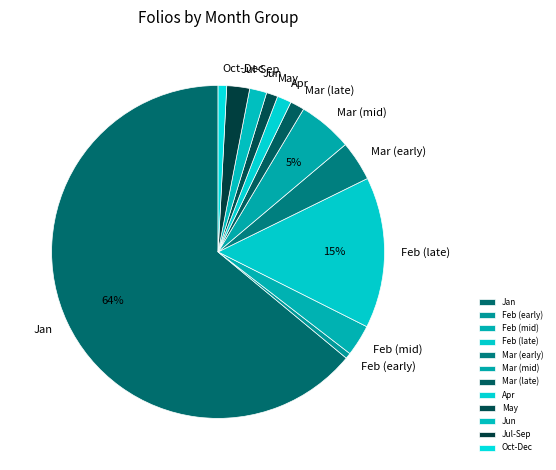

Combined, do Feb (late) and Feb (early) account for over 50%?

No